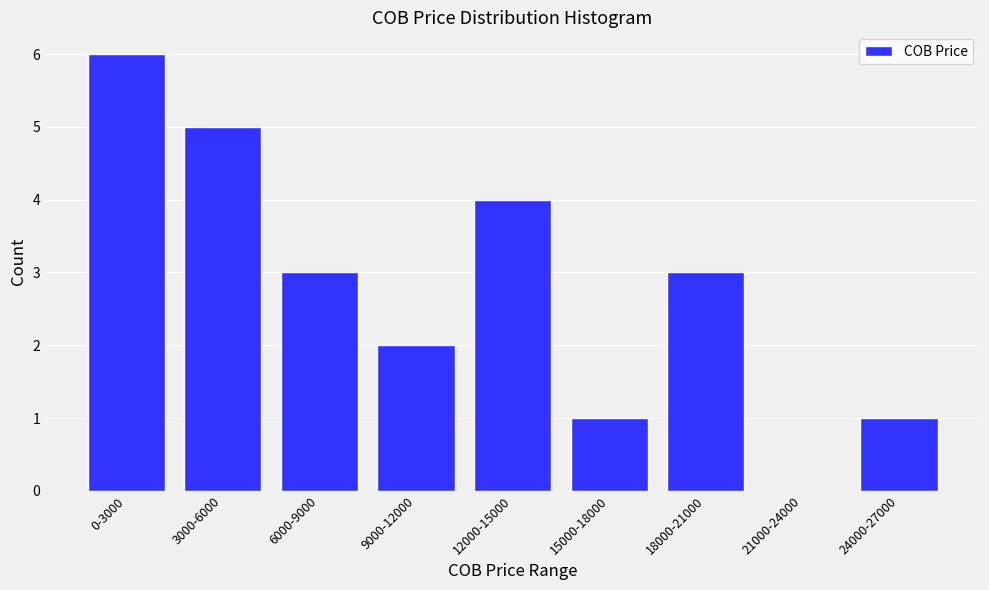

Reading left to right, list all the values displayed in this chart.

0-3000=6	3000-6000=5	6000-9000=3	9000-12000=2	12000-15000=4	15000-18000=1	18000-21000=3	21000-24000=0	24000-27000=1